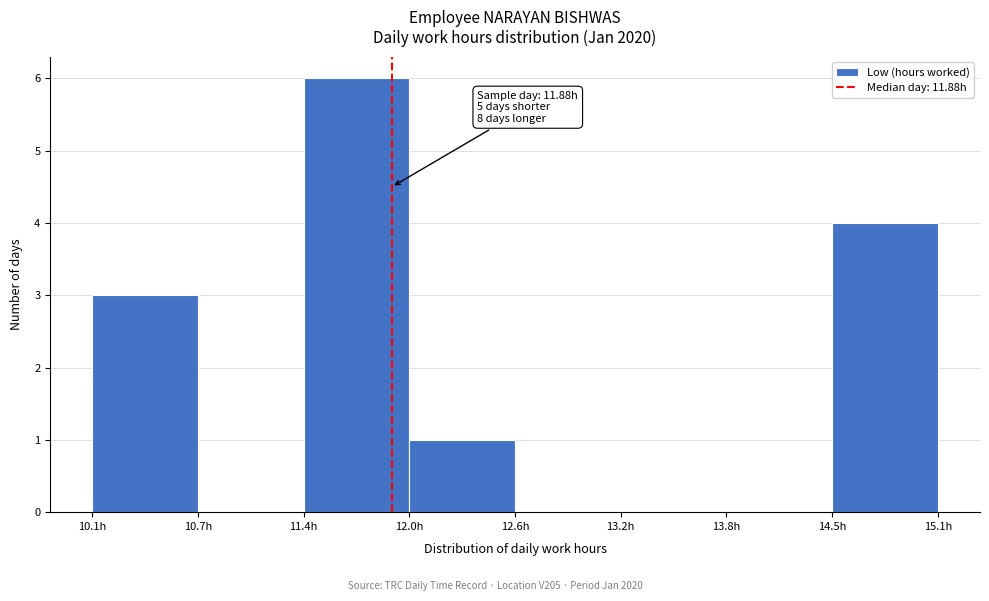

Over which range of the x-axis is the bar tallest?

11.4 to 12.0